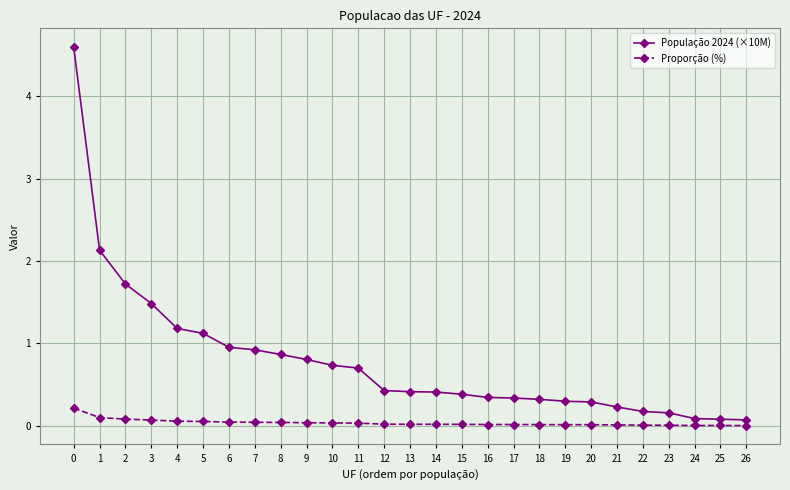

The População 2024 (×10M) series shows 0.6 at 17. True or false?

False